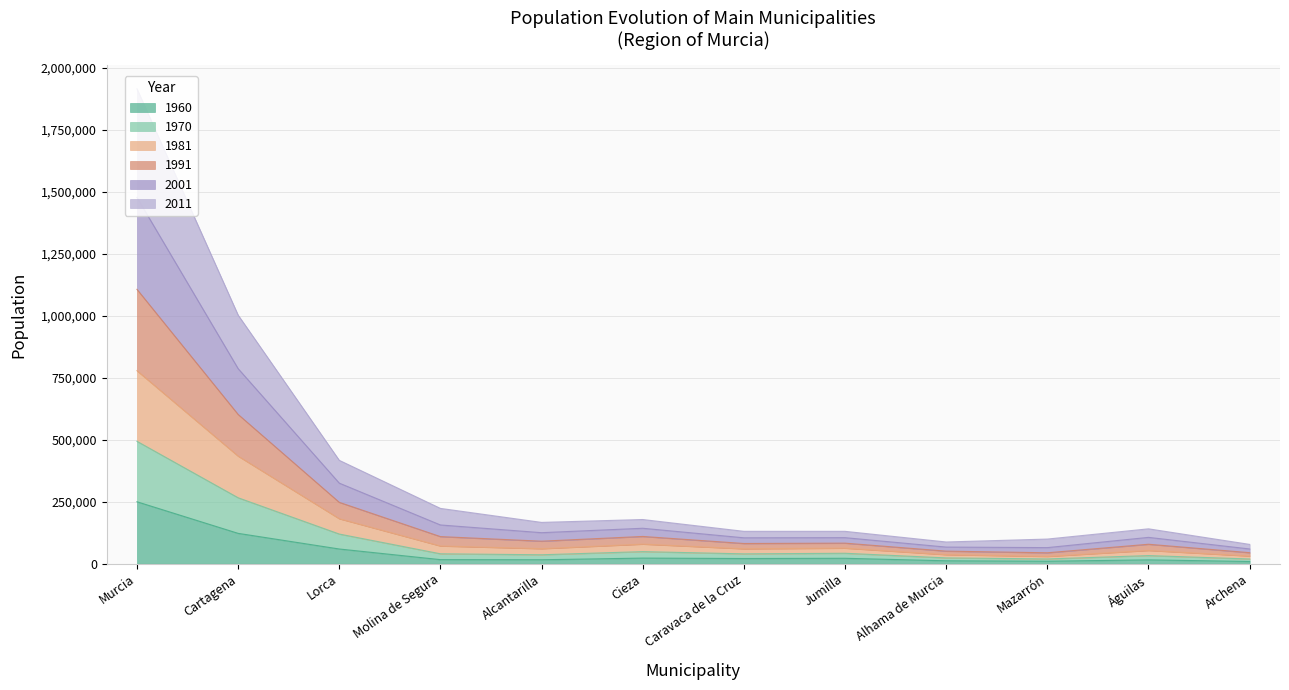

What are all the series names shown in the legend?

1960, 1970, 1981, 1991, 2001, 2011